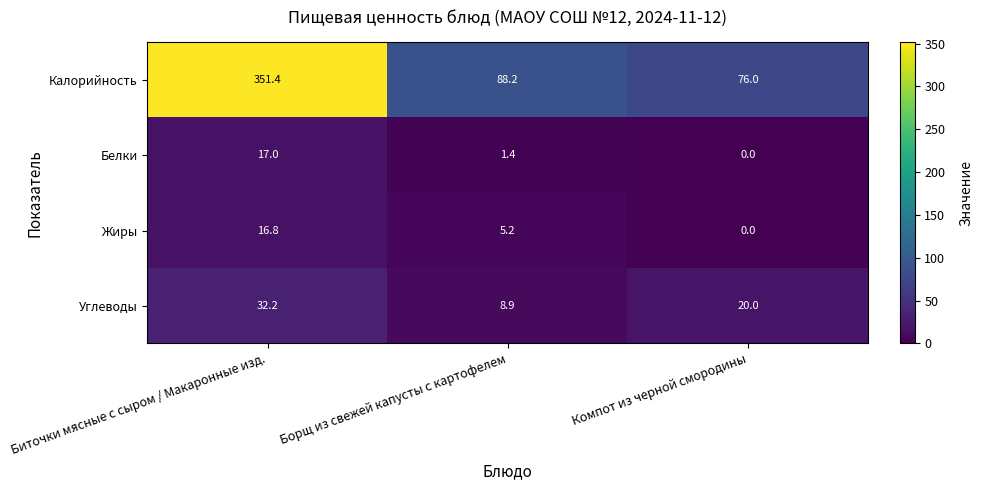

Is it true that Калорийность equals 468.7 at Биточки мясные с сыром / Макаронные изд.?

False